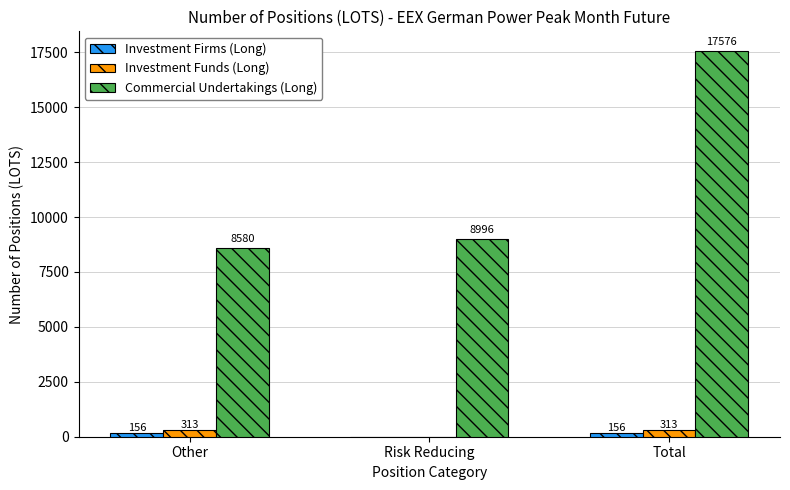

Between Other and Total, which series saw the biggest shift?

Commercial Undertakings (Long)